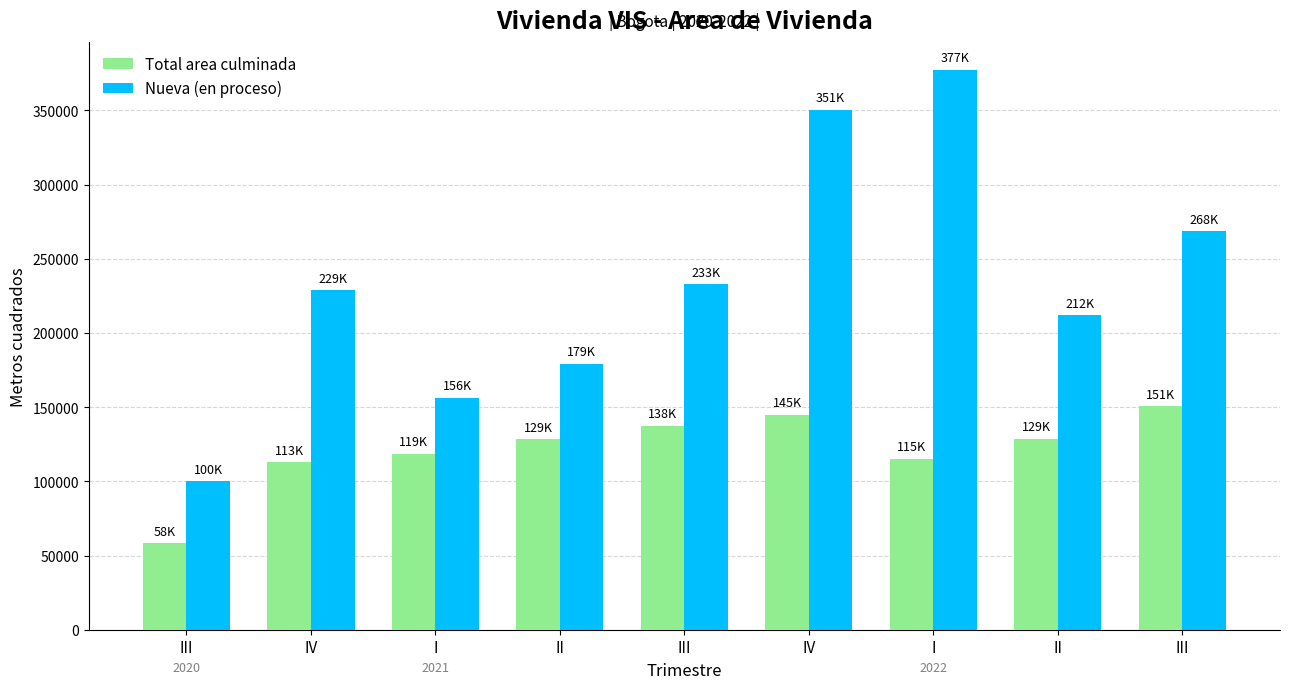

The Nueva (en proceso) series shows 54156.4 at I. True or false?

False